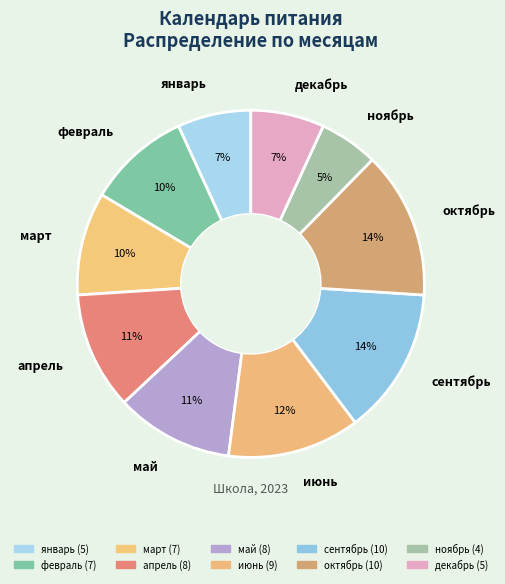

How many slices are in this pie chart?

10